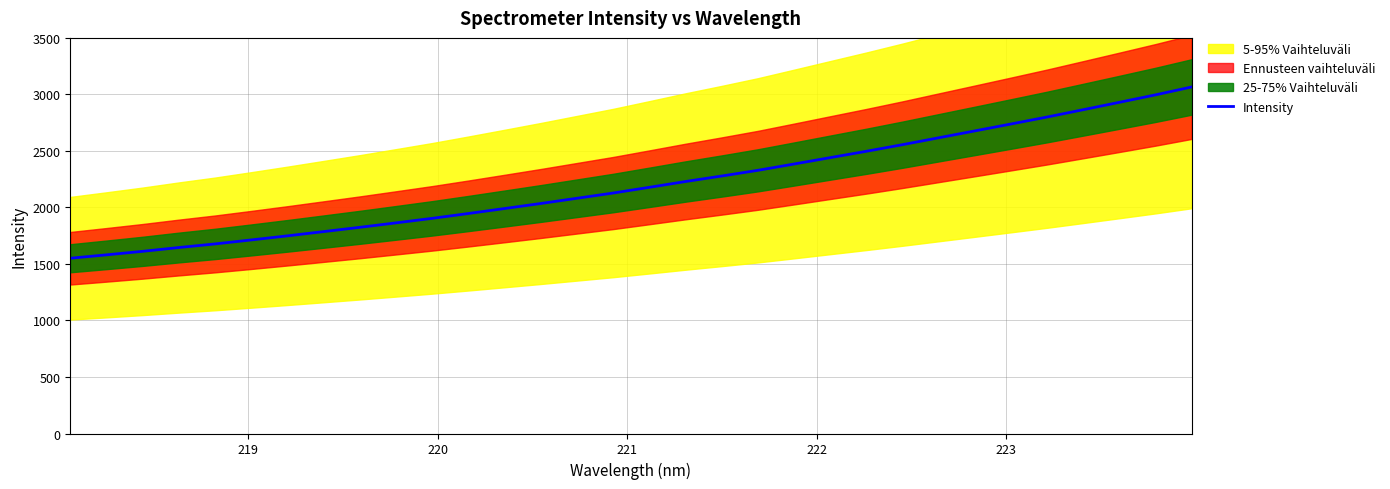

What is the difference between the maximum and minimum values?

1515.4